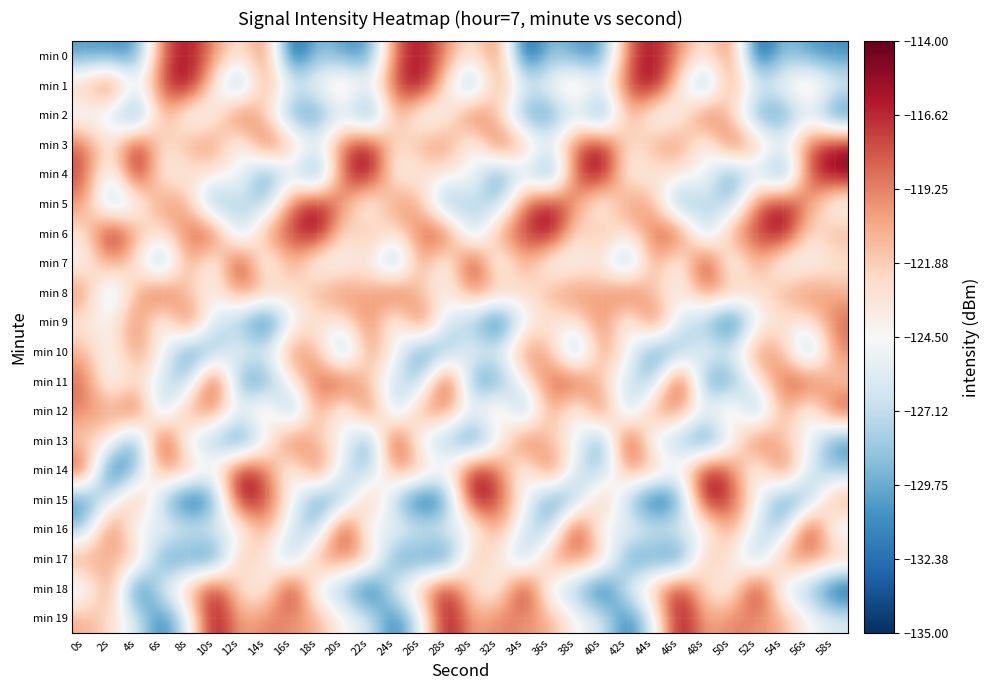

Which label corresponds to the smallest value in the chart?

16s